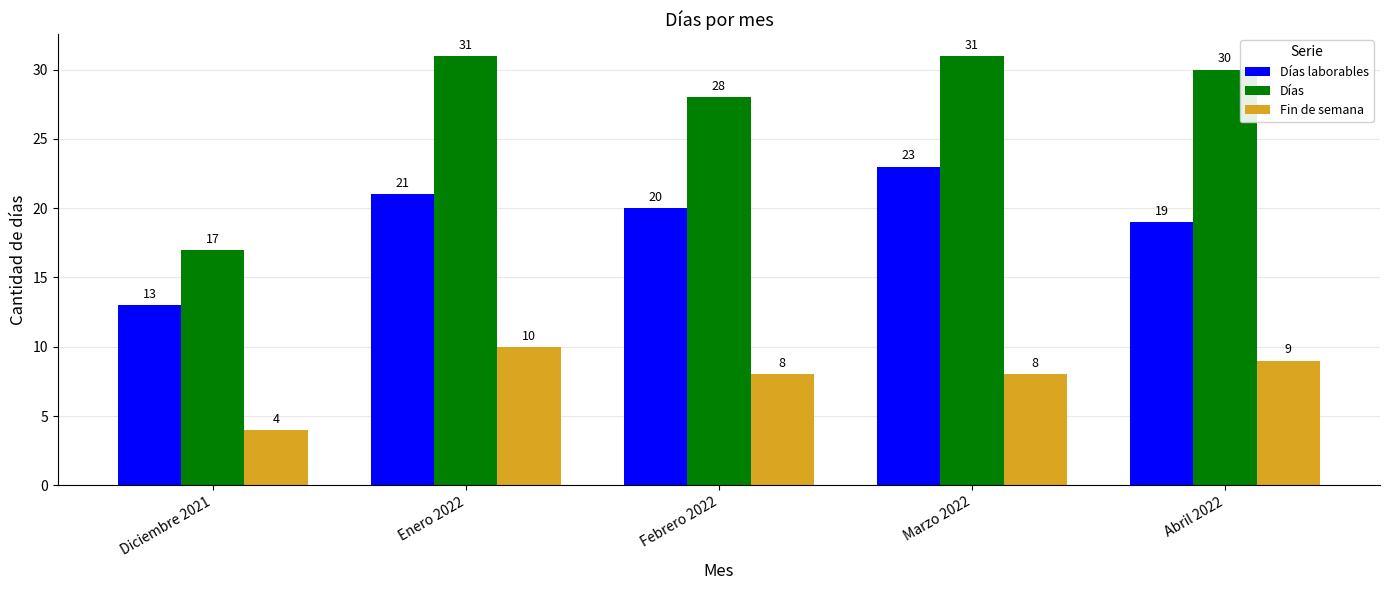

List the series in order of their overall mean, highest first.

Días, Días laborables, Fin de semana